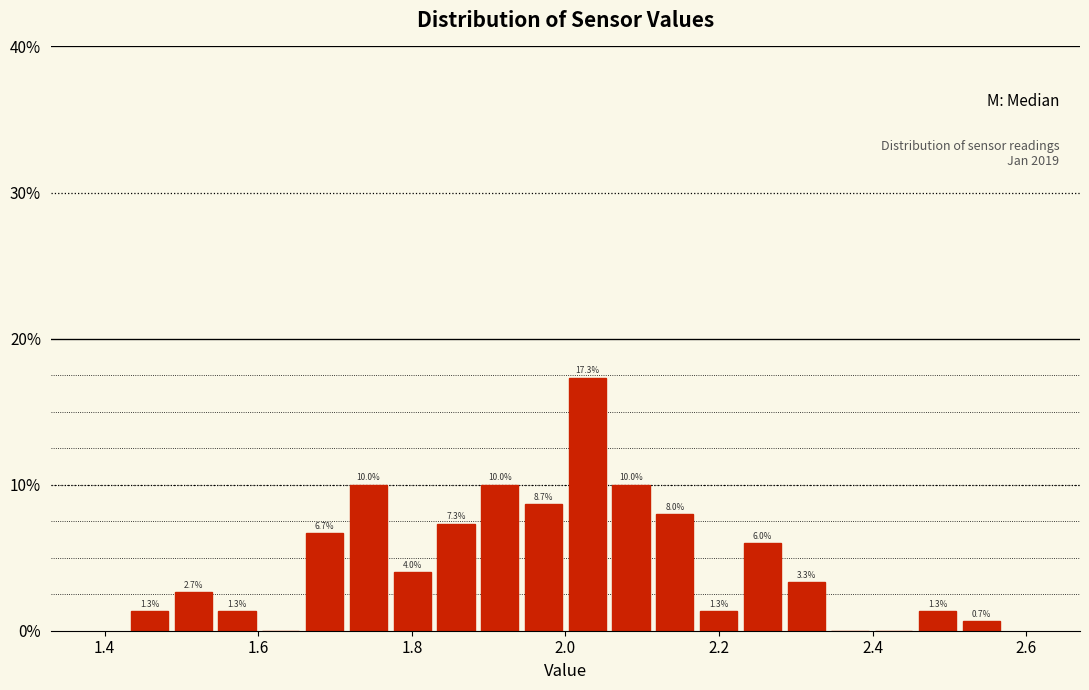

Around what value on the x-axis is the tallest bar? Give the approximate position of its centre, as read against the axis.

2.02